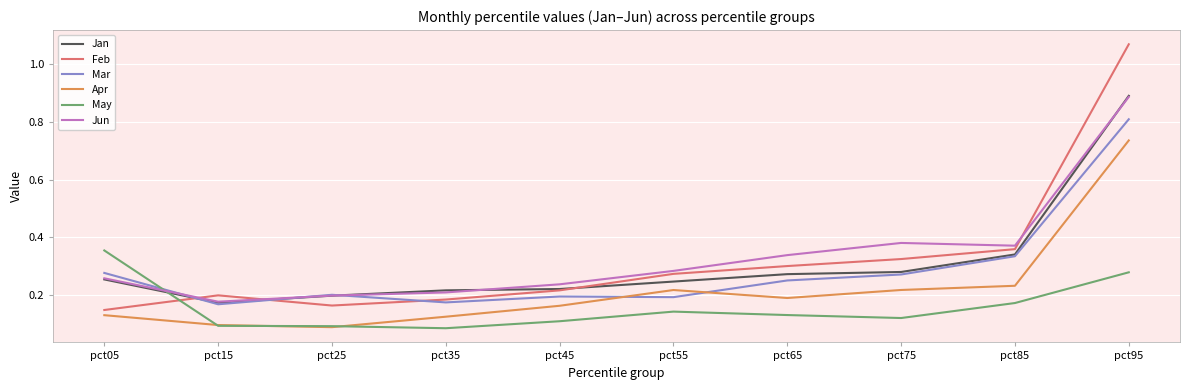

Is it true that Mar equals 0.2 at pct35?

True